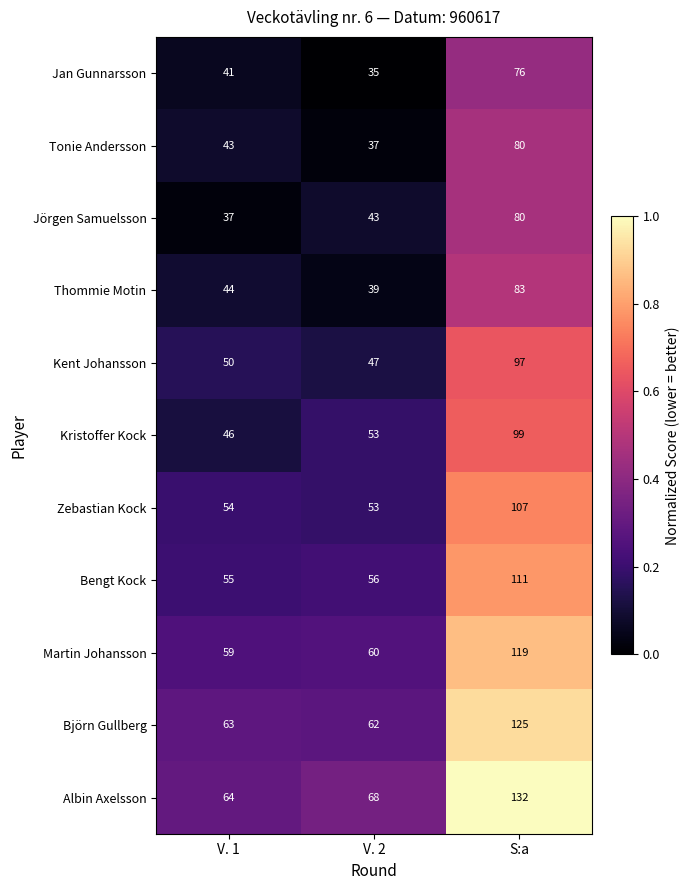

Which series changed the most between V. 2 and S:a?

Albin Axelsson